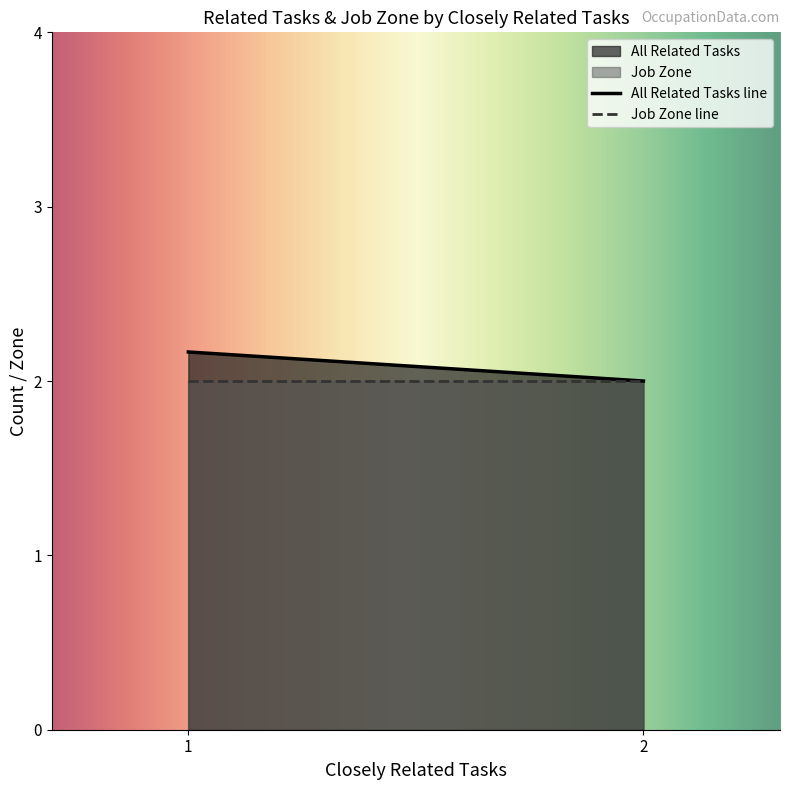

True or false: Job Zone has a value of 1 at 1.

False